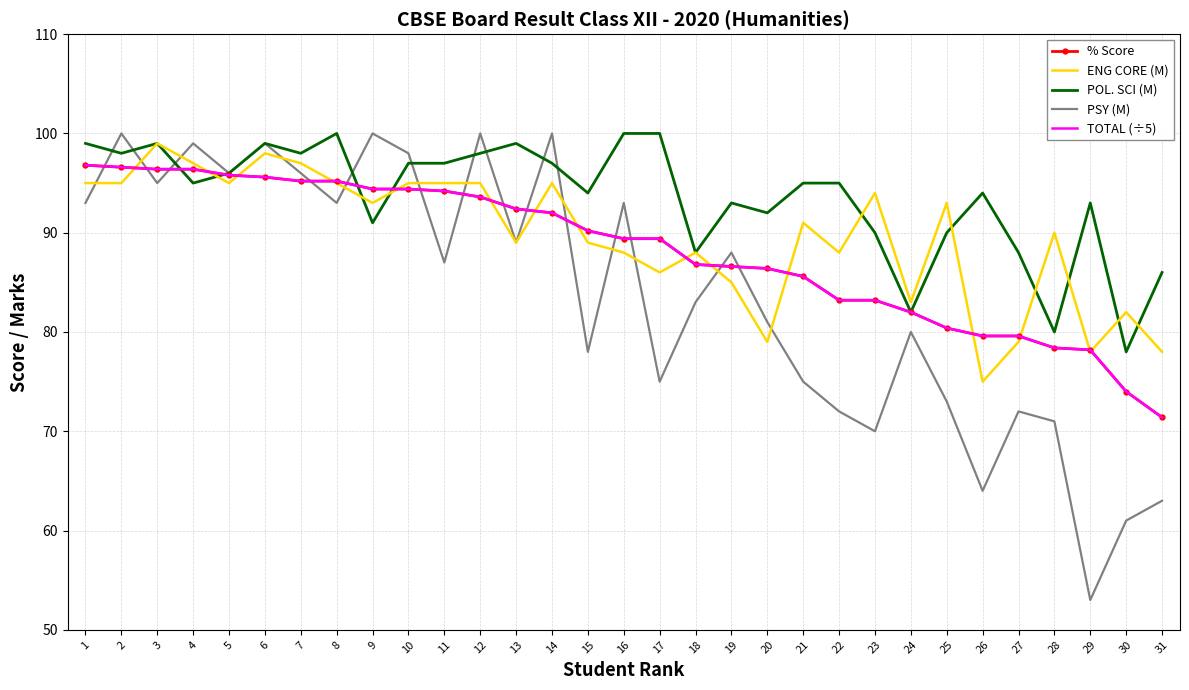

List the series in order of their peak value, lowest first.

% Score, TOTAL (÷5), ENG CORE (M), POL. SCI (M), PSY (M)